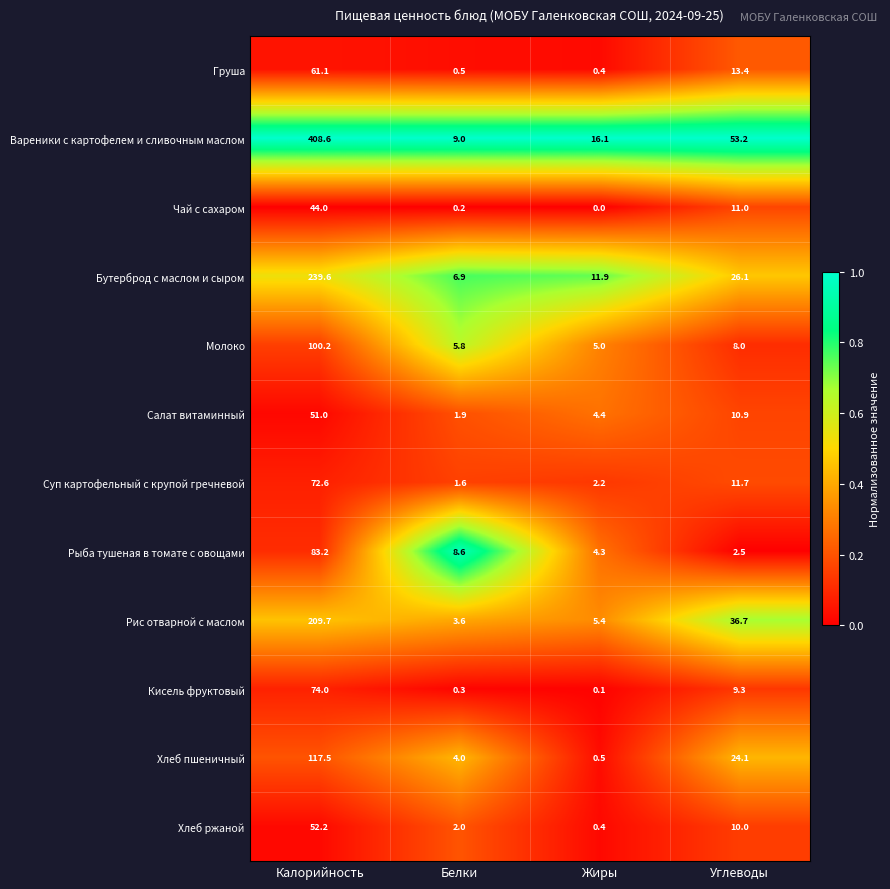

What is the total value across all series at Белки?

44.4